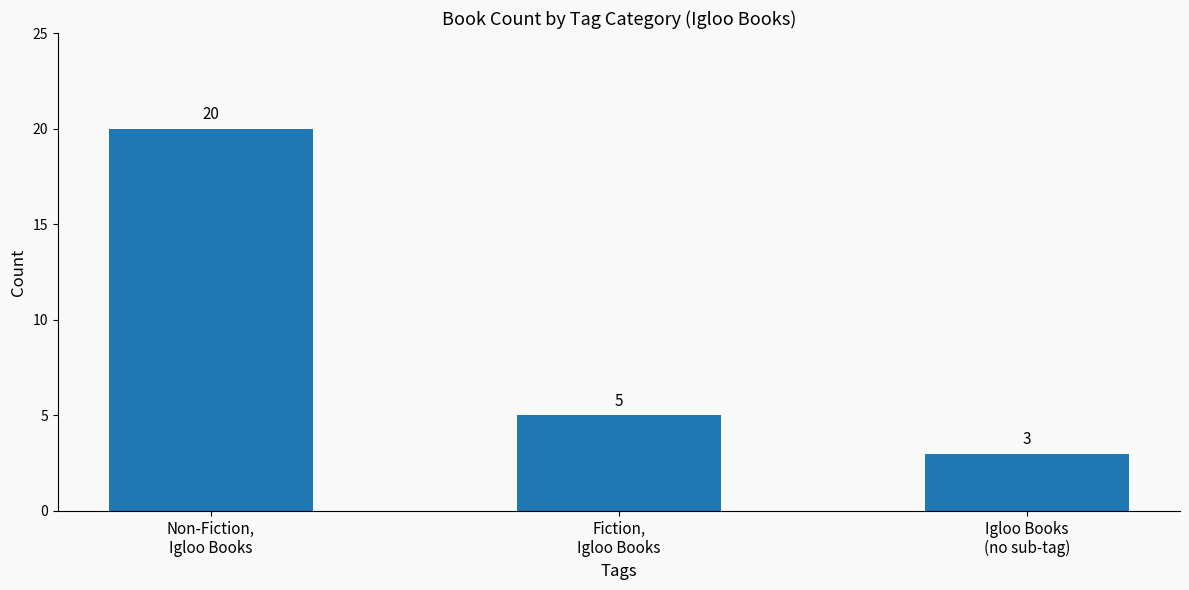

What is the label of the 2nd bar from the left?

Fiction,
Igloo Books